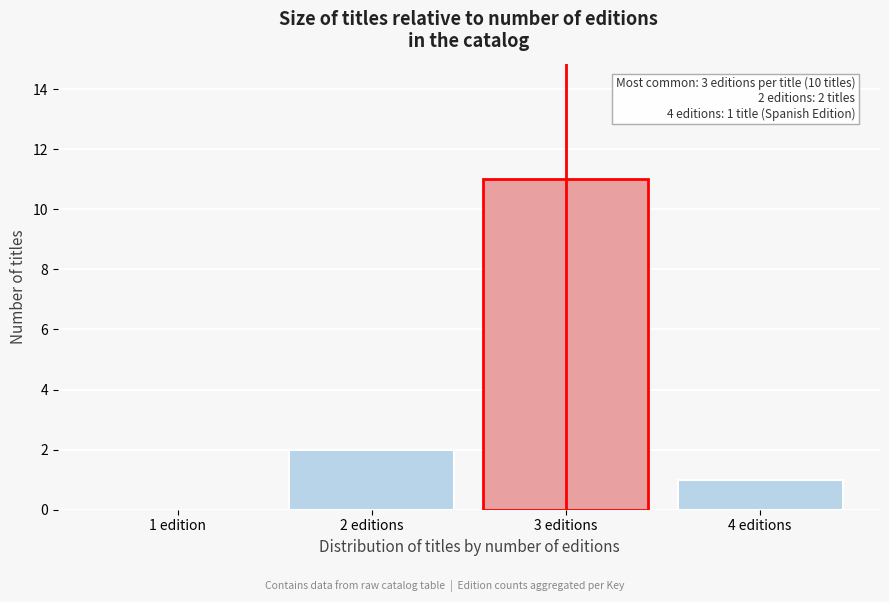

Reading left to right, transcribe all the data shown in this chart.

1 edition=0	2 editions=2	3 editions=11	4 editions=1